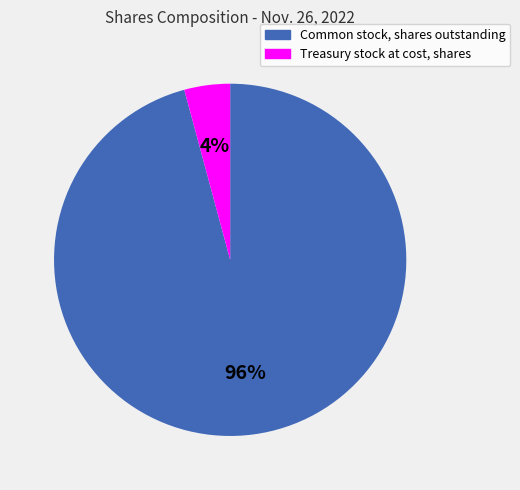

Which slice is the largest?

Common stock, shares outstanding